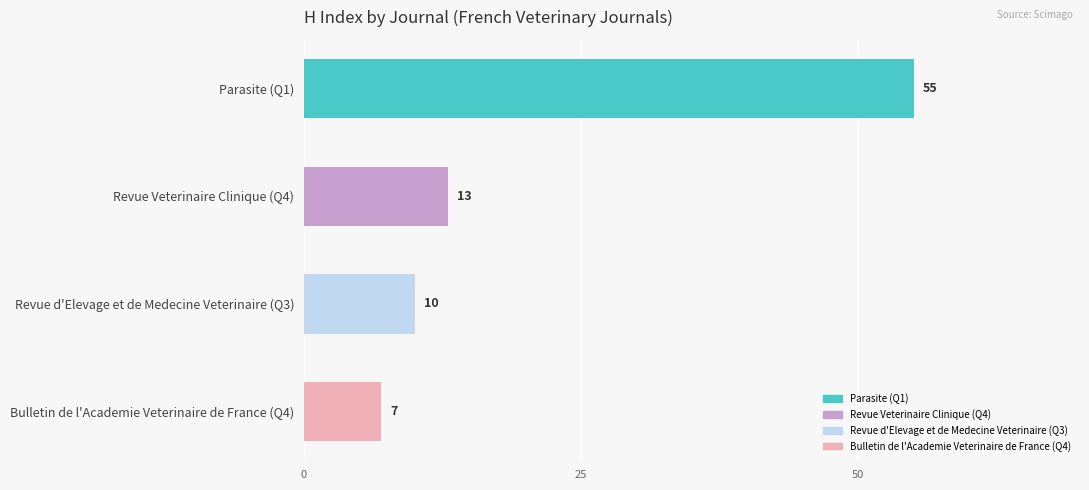

Reading top to bottom, what are all the values shown in this chart?

55	13	10	7